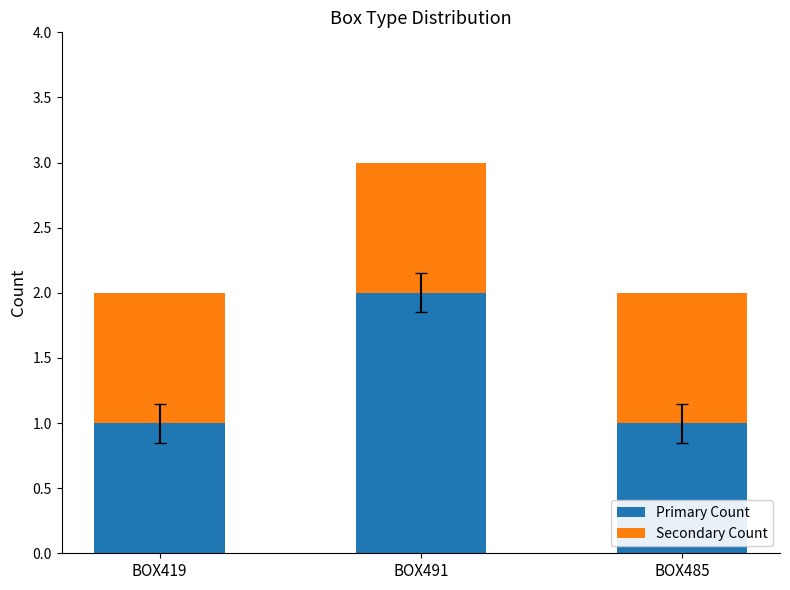

At which label does Primary Count reach its peak?

BOX491